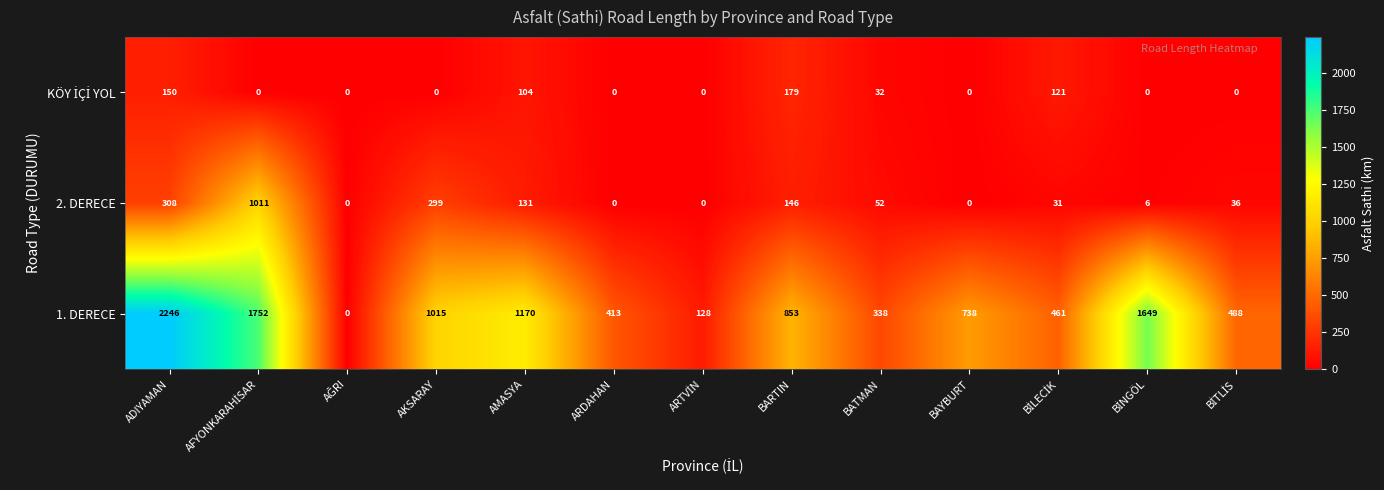

What is the maximum value for 1. DERECE?

2246